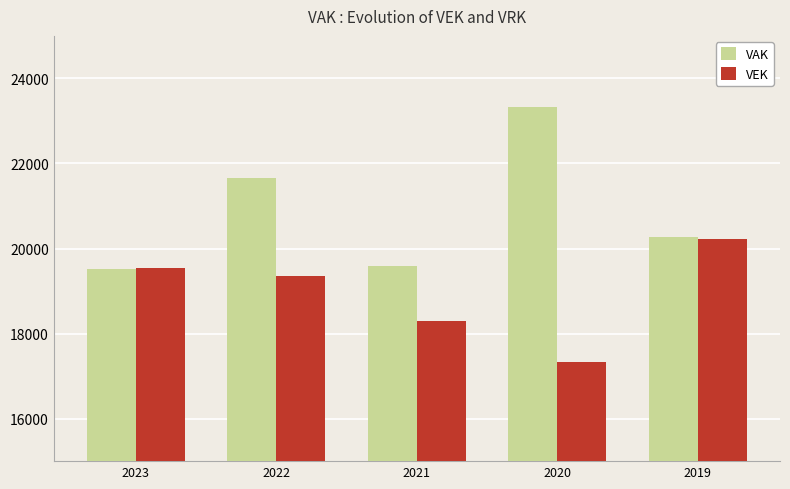

What are all the series names shown in the legend?

VAK, VEK